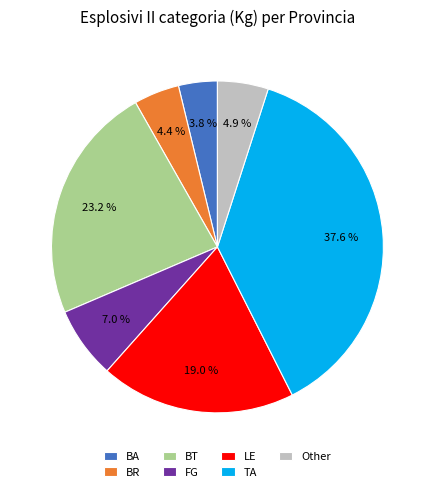

To the nearest percent, what portion does FG represent?

7%